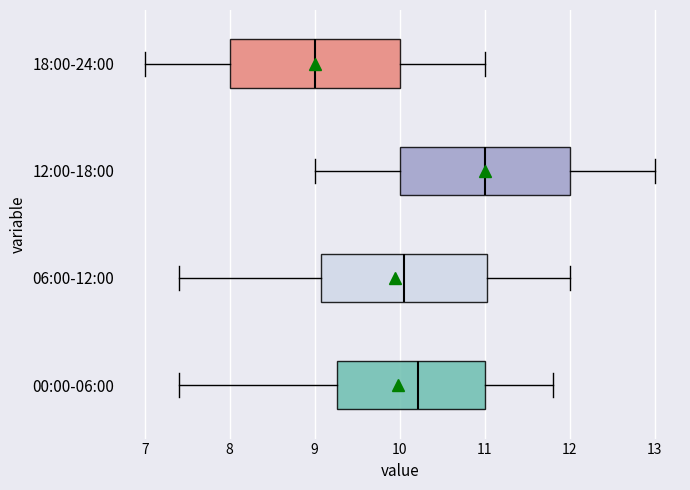

Where is the left edge of the box for 12:00-18:00 on the x-axis? The values are not printed on the chart, so give them approximately, as read against the axis.

10.0